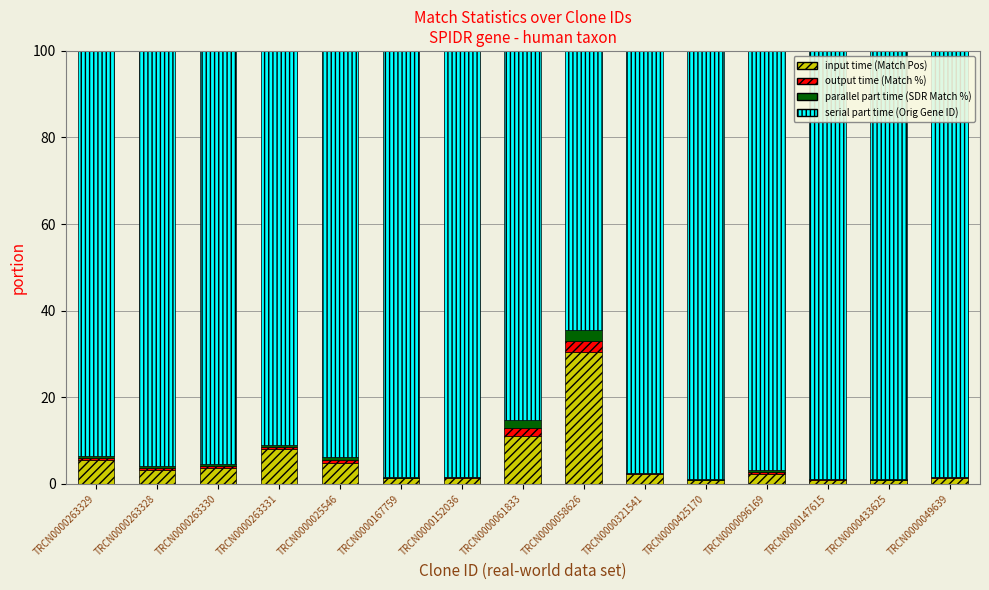

What is the highest value of the input time (Match Pos) series?

30.5